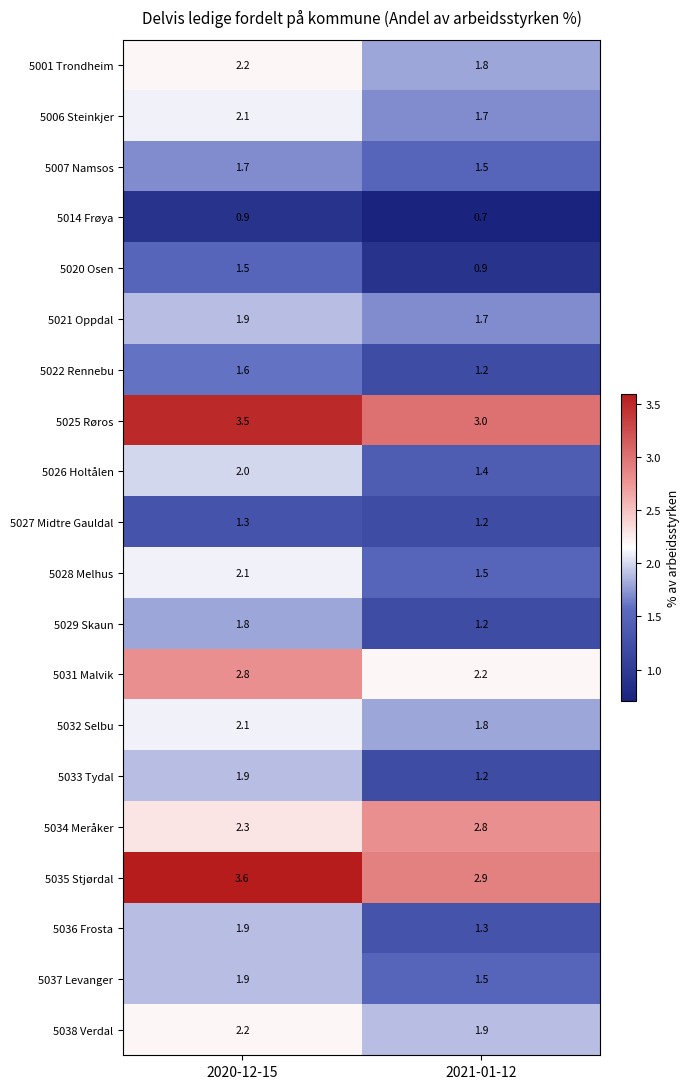

What is the total value across all series at 2020-12-15?

41.3